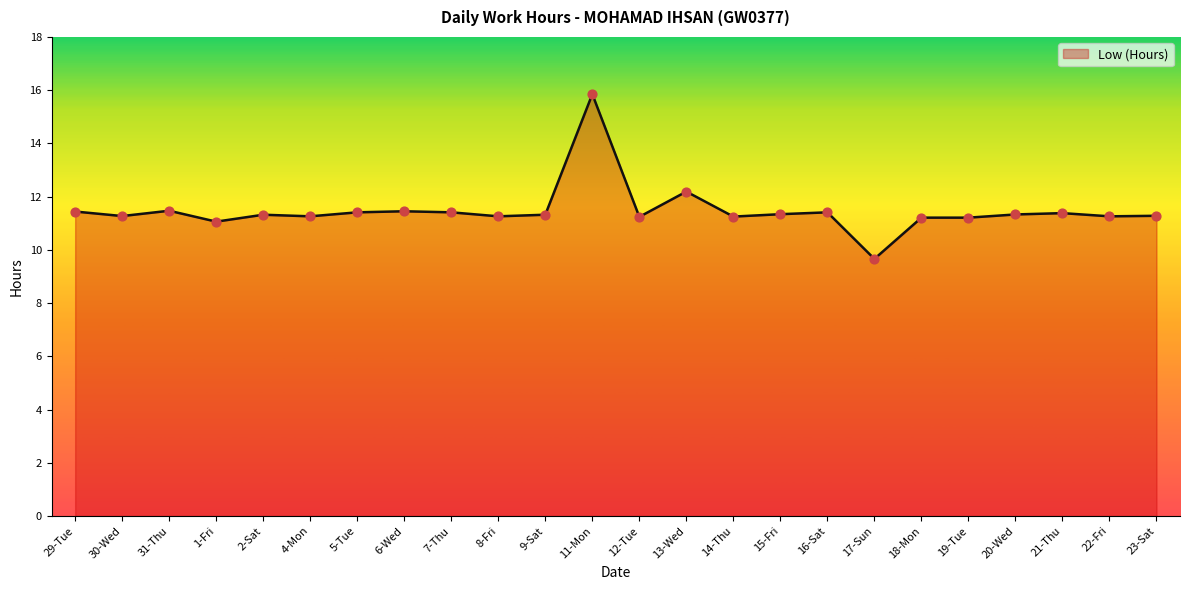

Approximately how many times larger is the value at 9-Sat compared to 12-Tue?

1.0